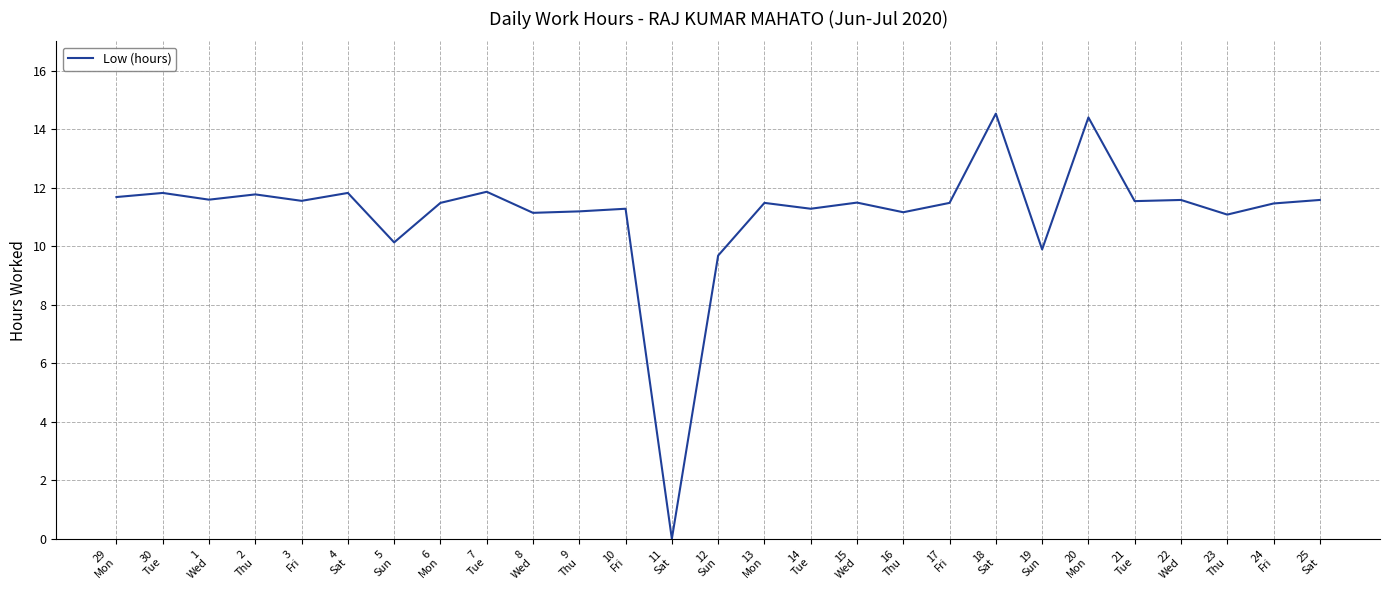

Is it true that the value at 15
Wed is 11.5?

True